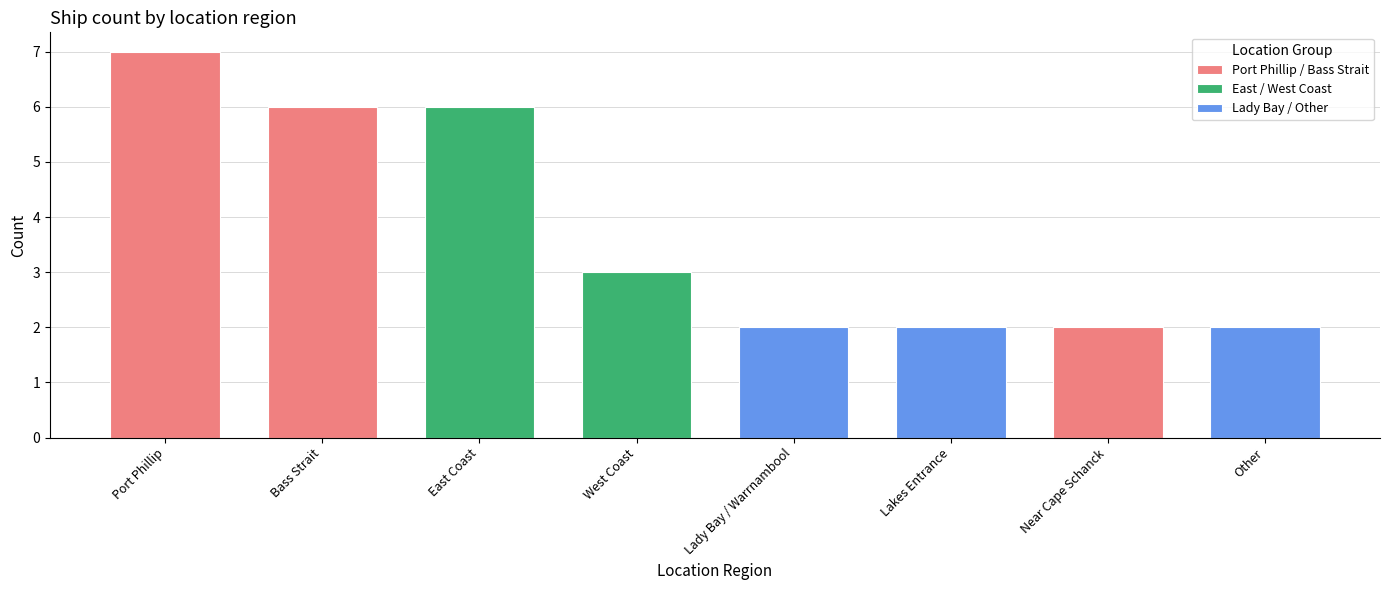

How many values are between 2 and 6?

7